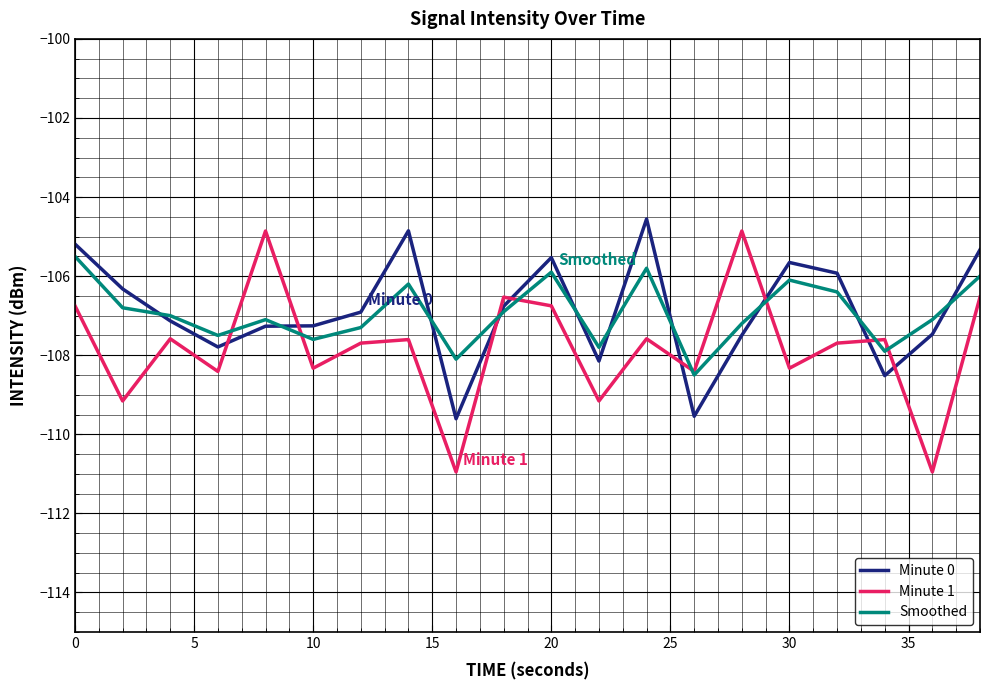

What is the greatest value displayed?

-104.6